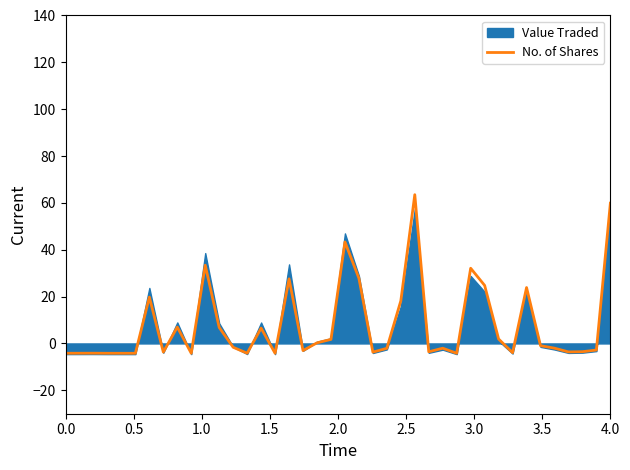

The chart shows a value of -1.5 at 34. True or false?

False